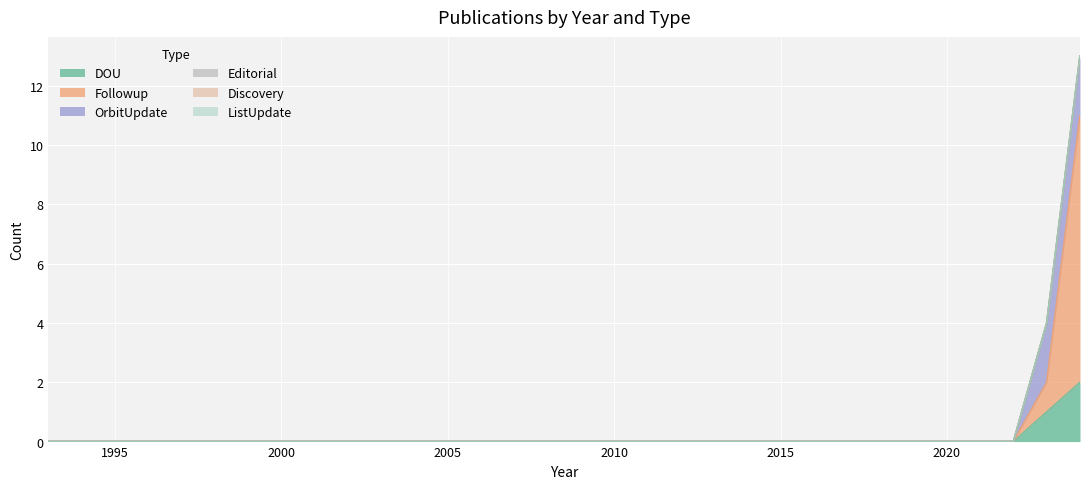

At which category is the sum across all series the highest?

2024